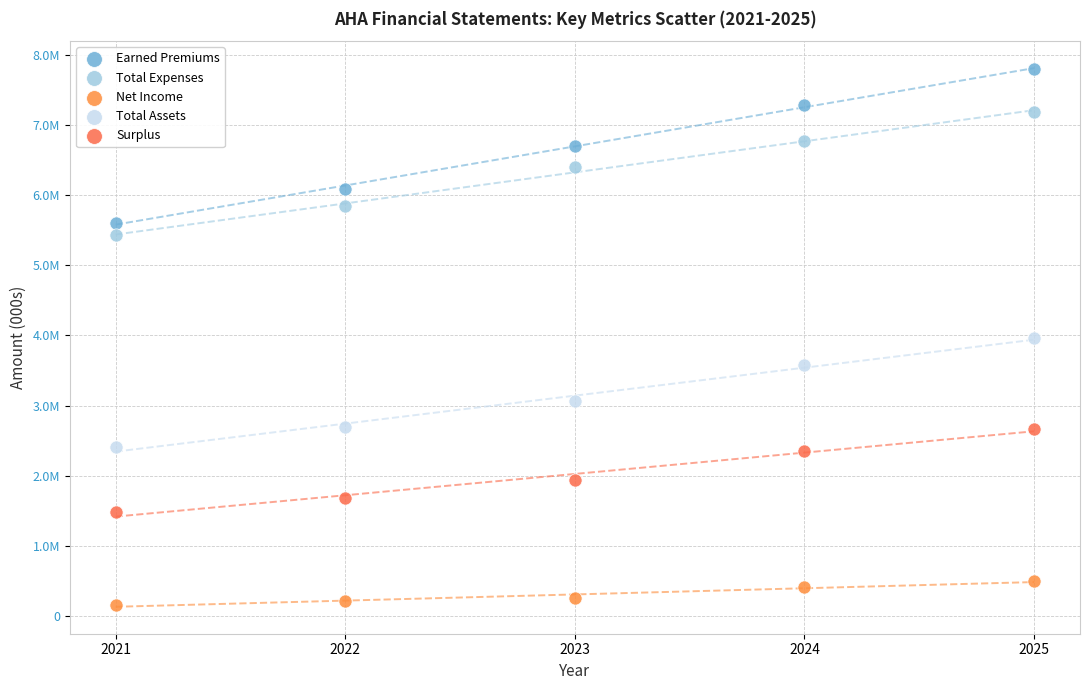

What are all the series names shown in the legend?

Earned Premiums, Total Expenses, Net Income, Total Assets, Surplus